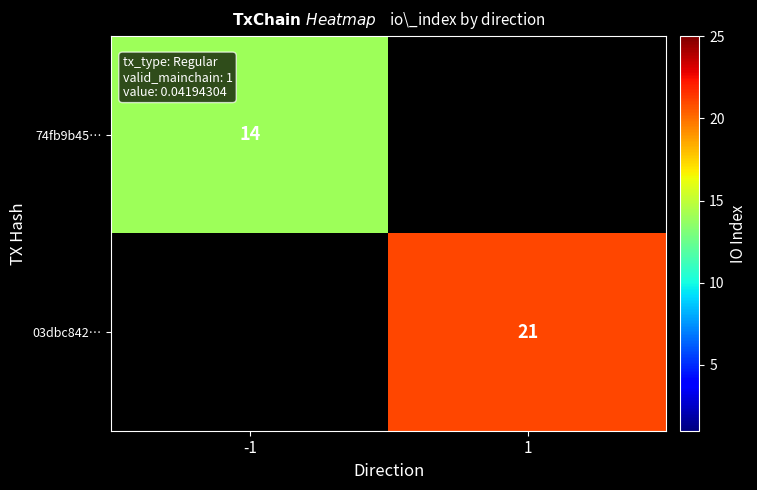

Is it true that 74fb9b45… equals 14 at -1?

True